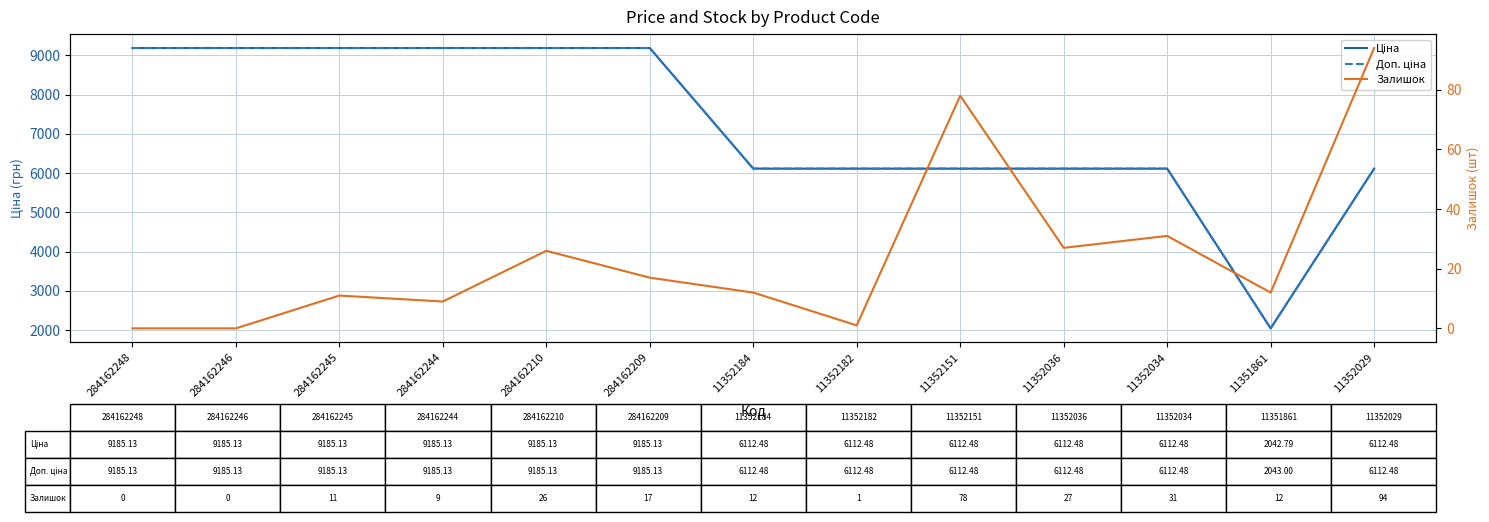

What are all the series names shown in the legend?

Ціна, Доп. ціна, Залишок